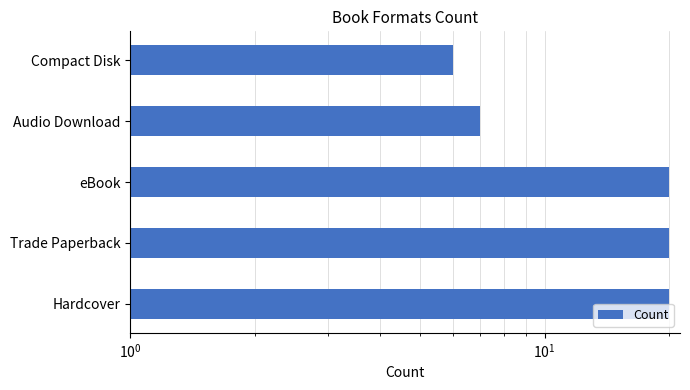

What is the sum of all values?

73